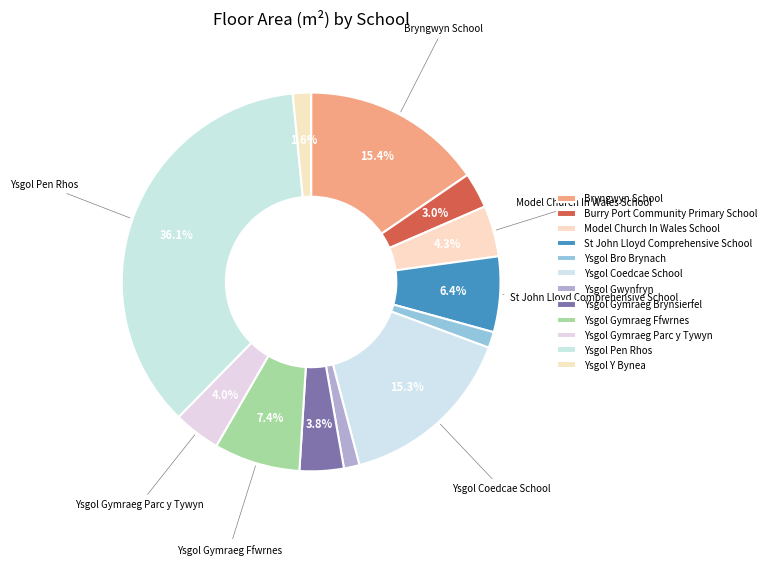

How many segments does this pie chart have?

12